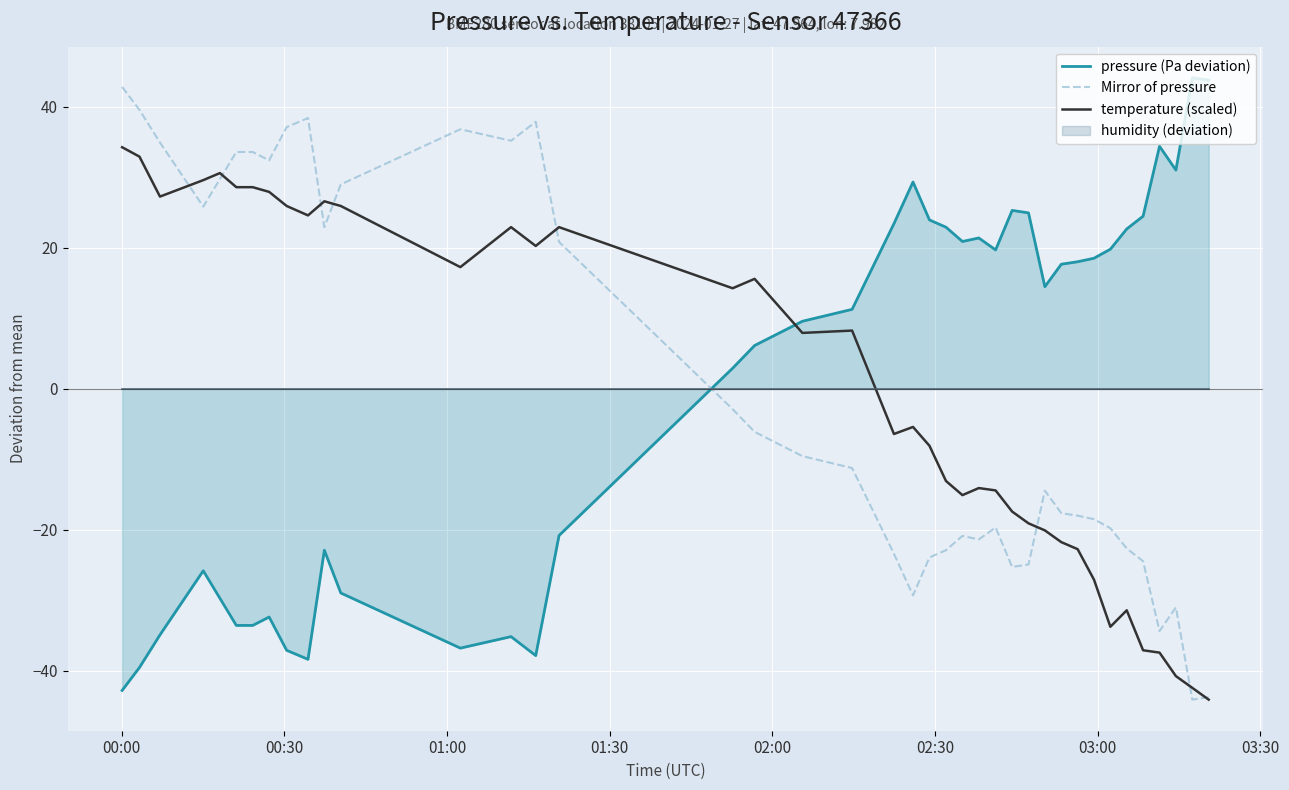

What is the maximum value for Mirror of pressure?

42.8